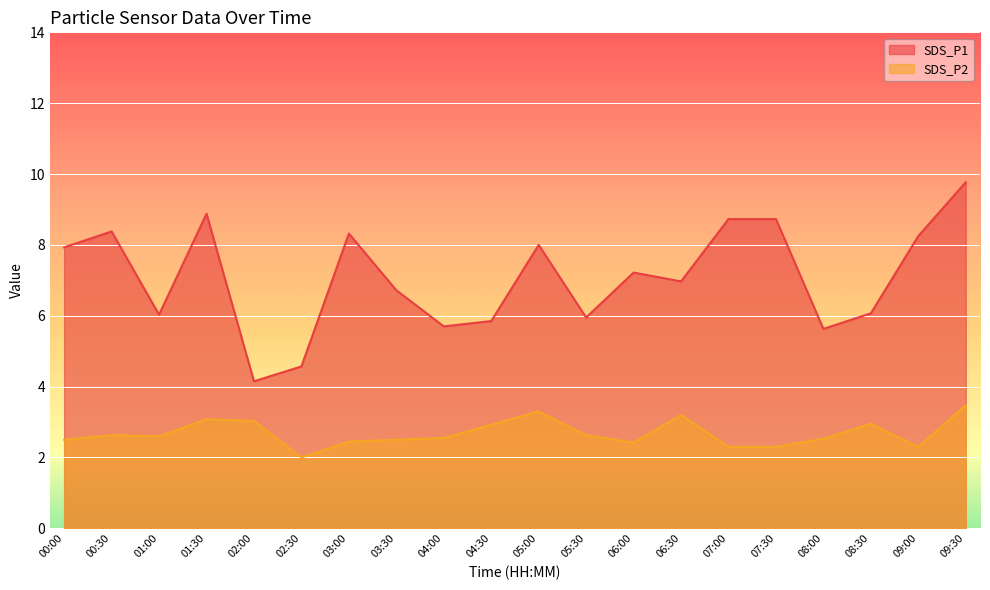

True or false: SDS_P1 and SDS_P2 intersect in this chart.

False